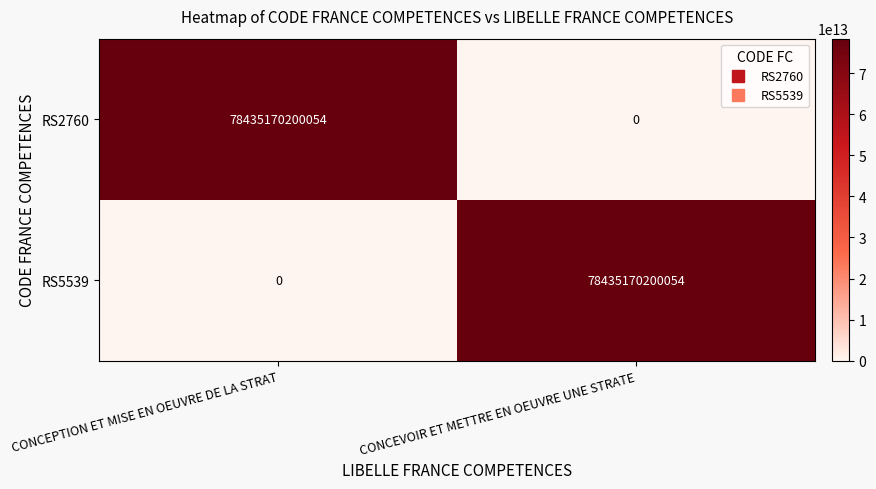

True or false: RS5539 has a value of 109711734571883 at CONCEVOIR ET METTRE EN OEUVRE UNE STRATE.

False